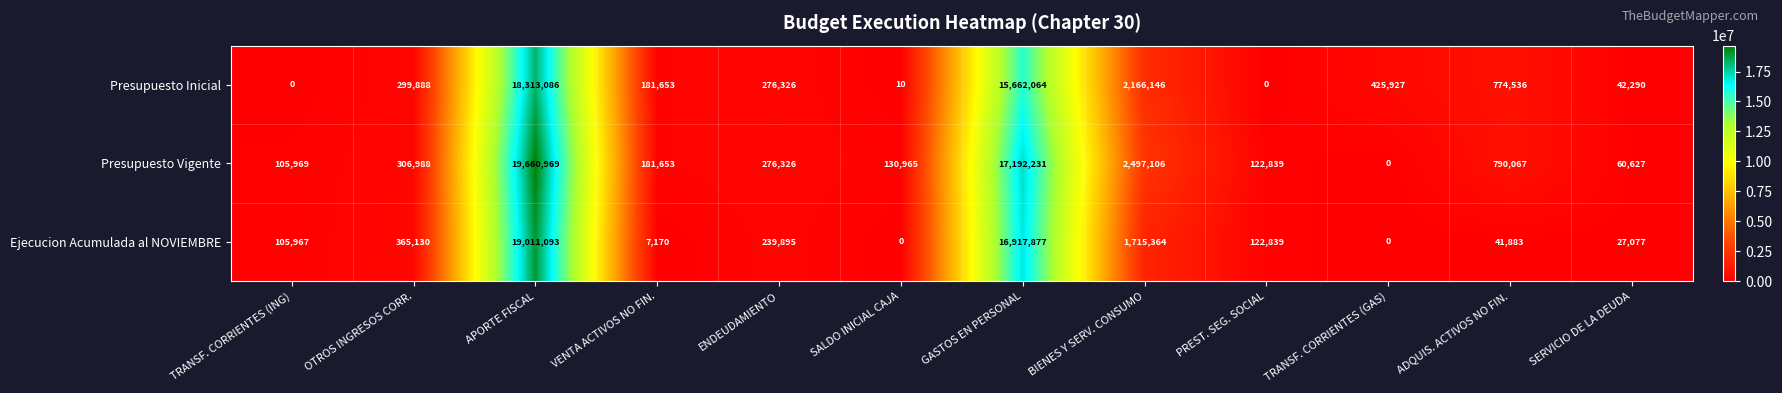

Count the number of categories in the chart.

12